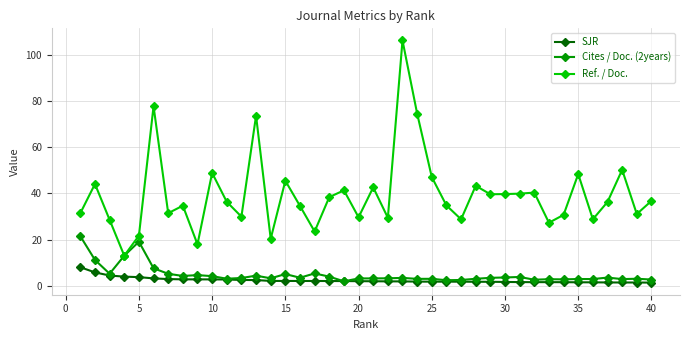

True or false: Cites / Doc. (2years) has more than 1 interior local peaks.

True